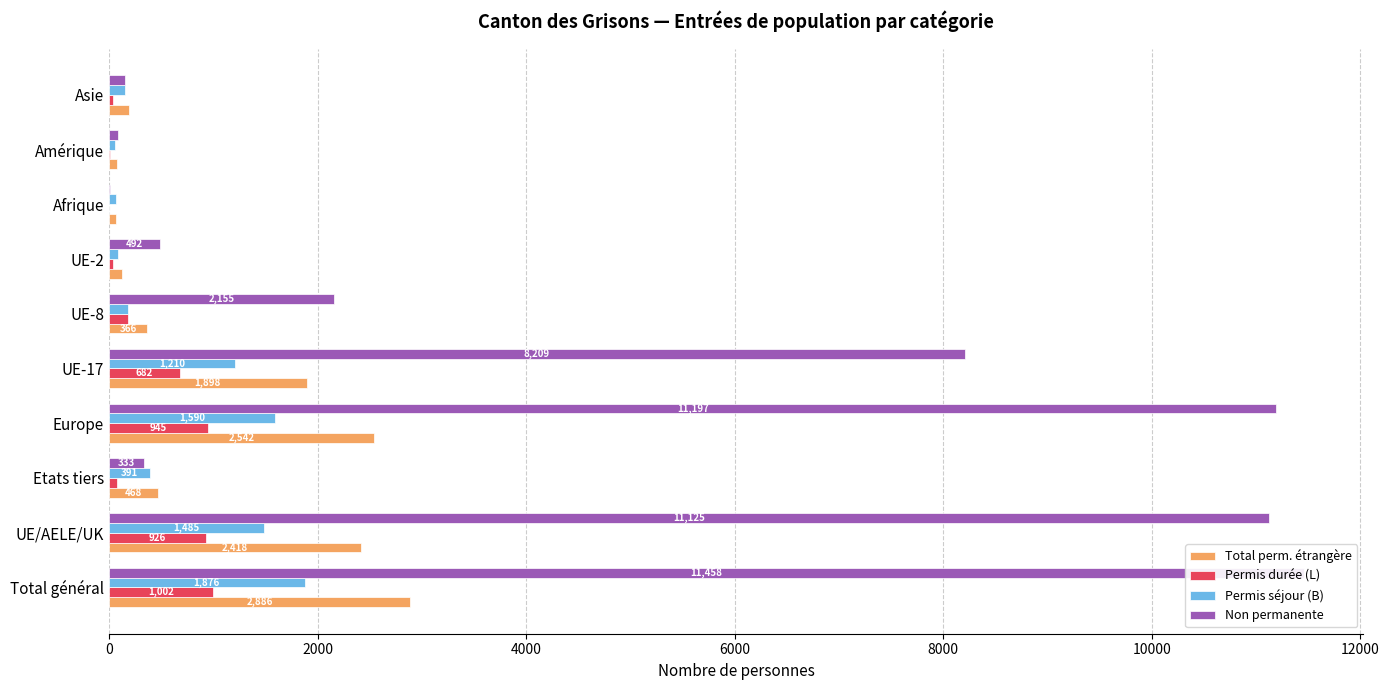

What is the maximum value for Non permanente?

11458